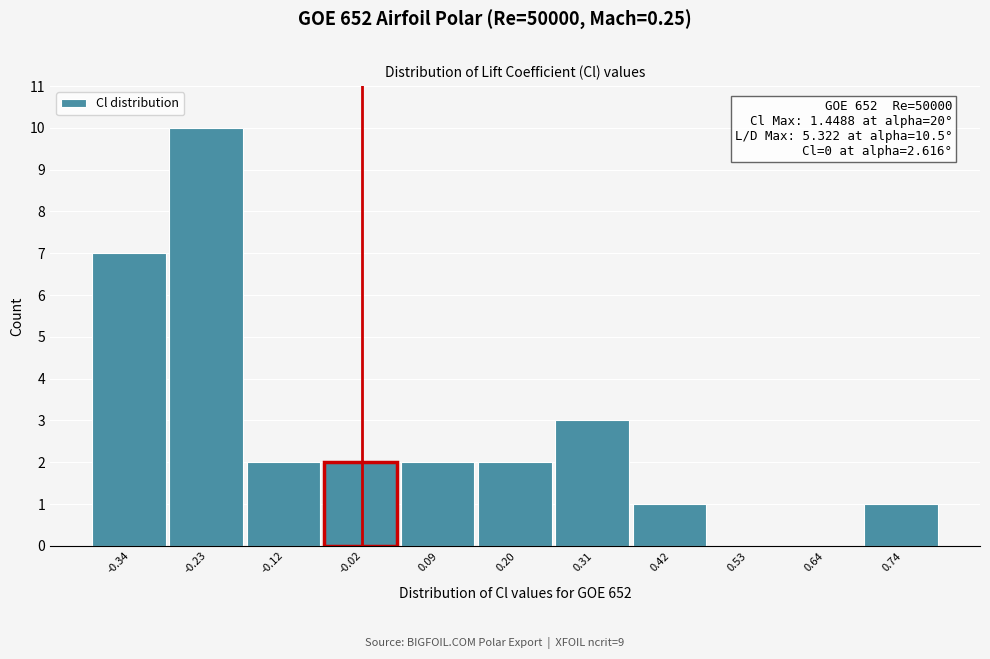

Which range on the x-axis has the tallest bar?

-0.28 to -0.18